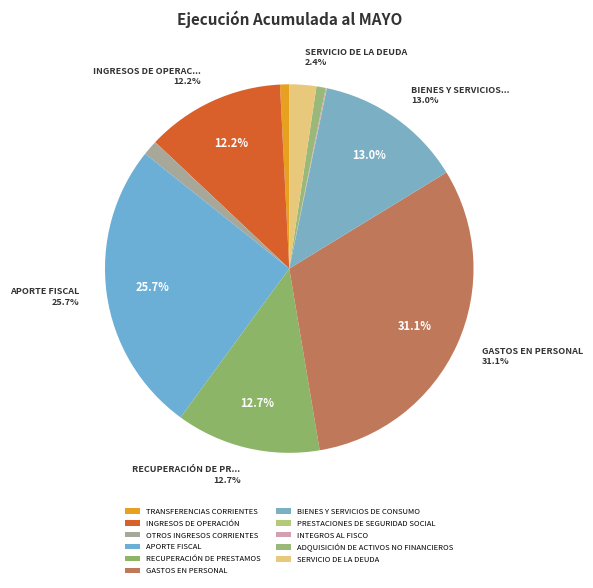

To the nearest percent, what is the difference between the largest and smallest slice percentages?

31%